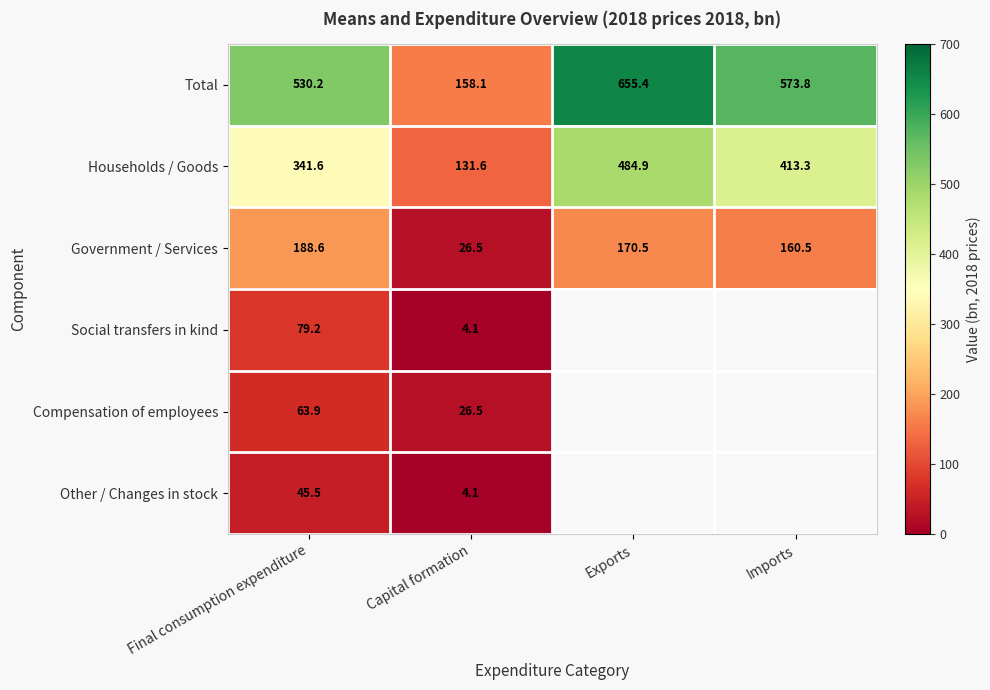

At Final consumption expenditure, list the series in order from largest to smallest.

Total, Households / Goods, Government / Services, Social transfers in kind, Compensation of employees, Other / Changes in stock